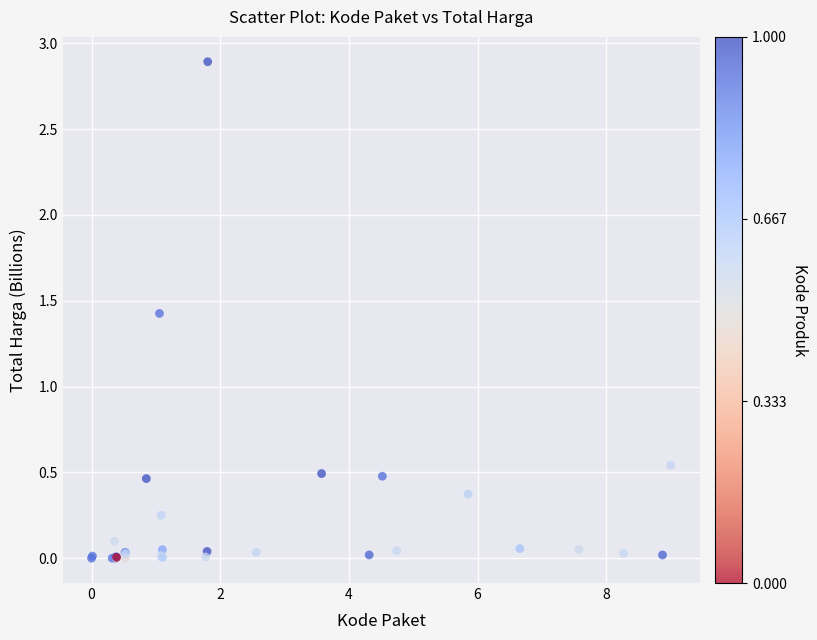

What Y value in the scatter plot is closest to 1?

1.4